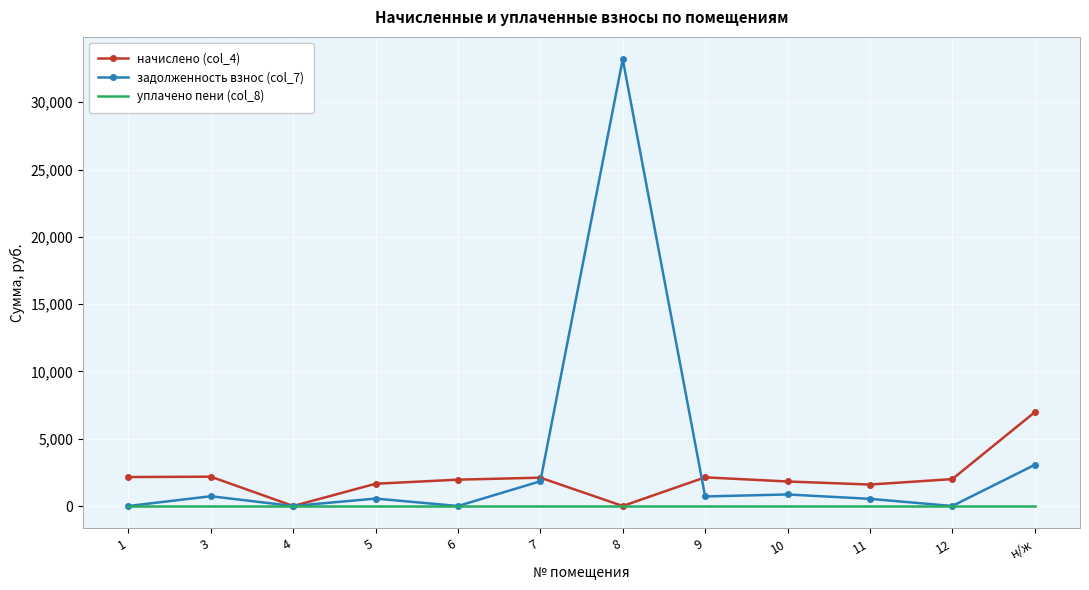

Read the задолженность взнос (col_7) value at 11.

531.6